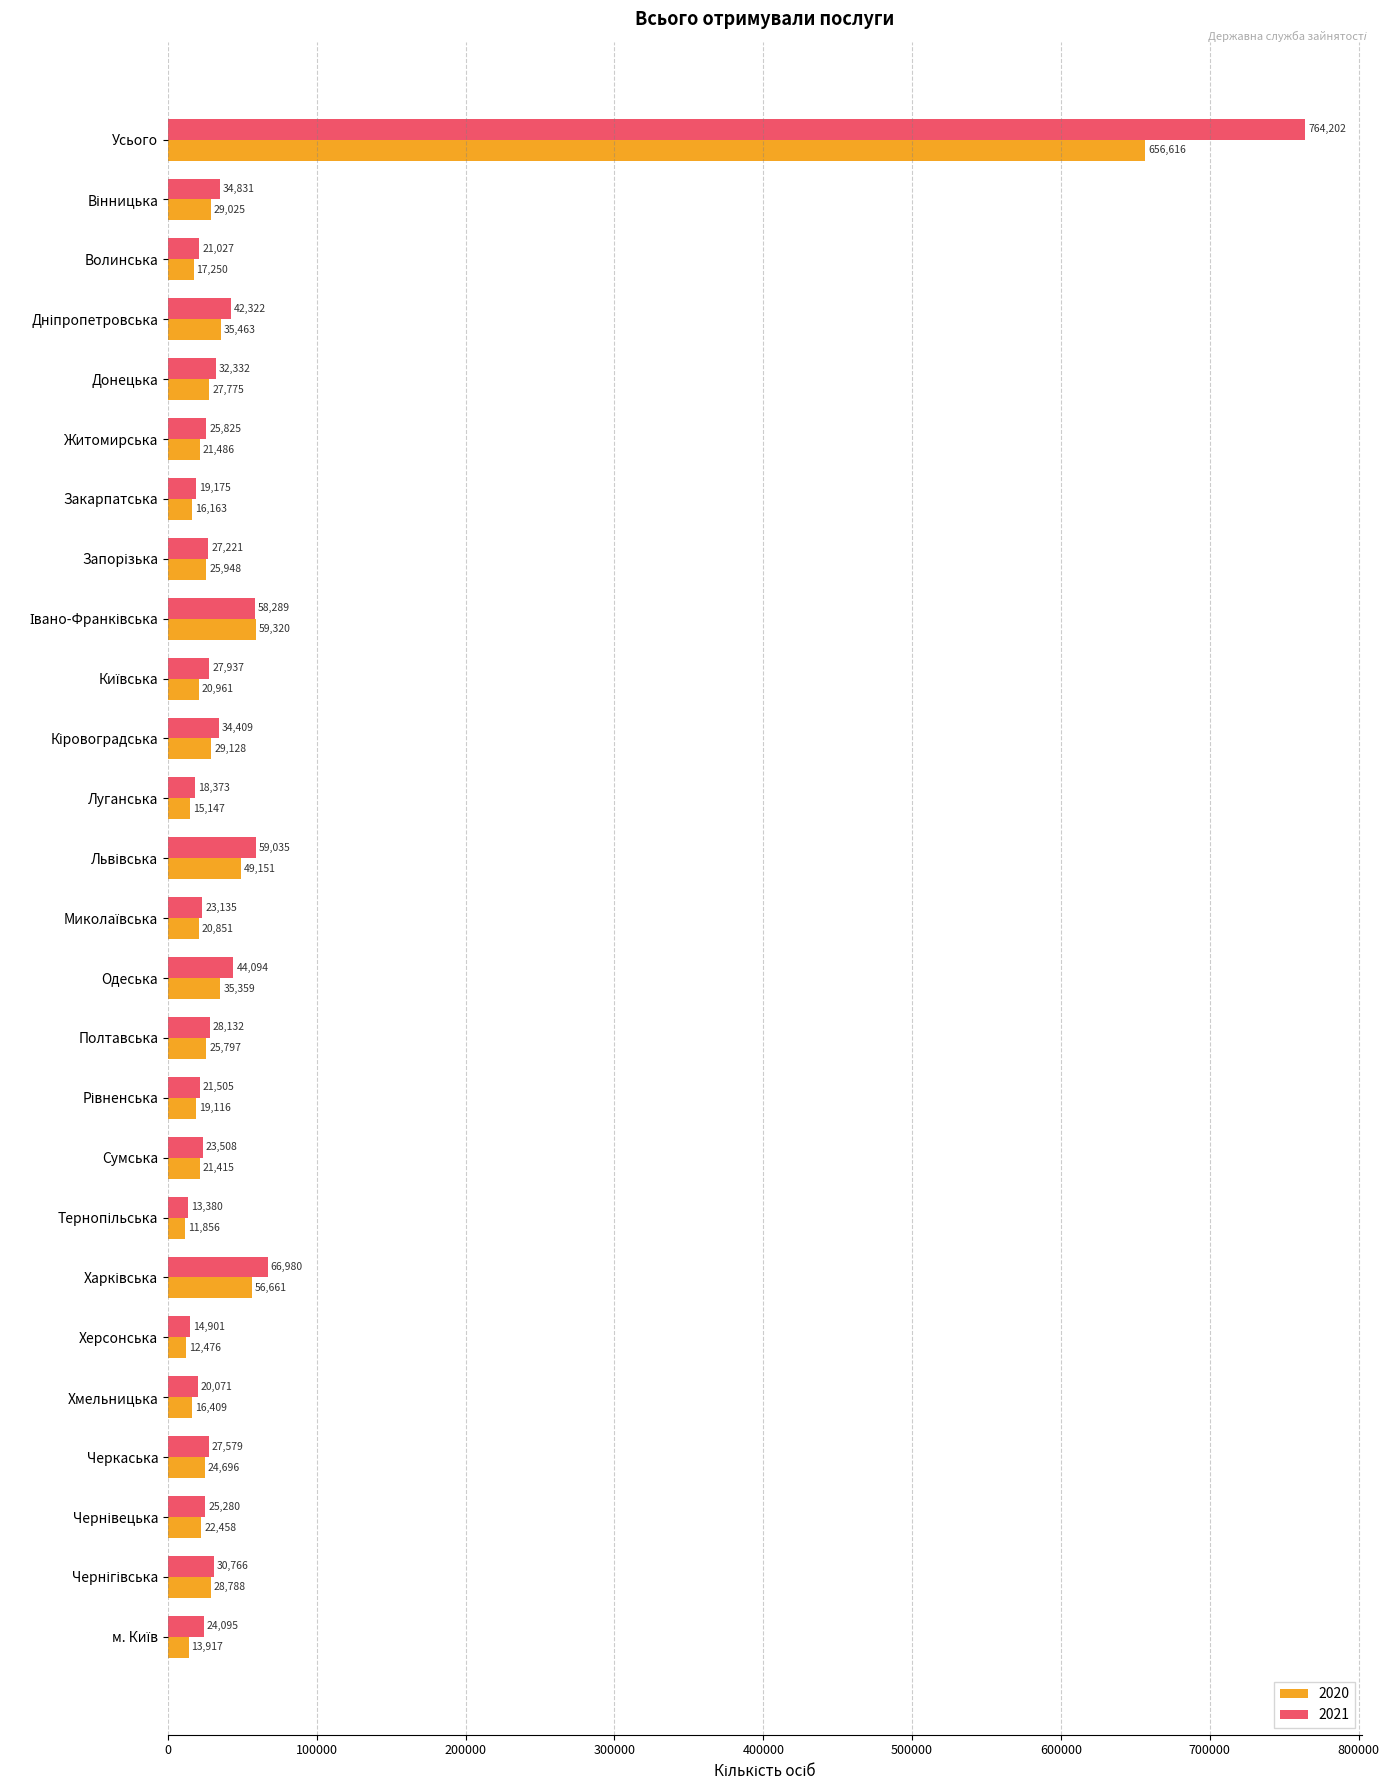

What is the difference between the 2021 values at Усього and Одеська?

720108